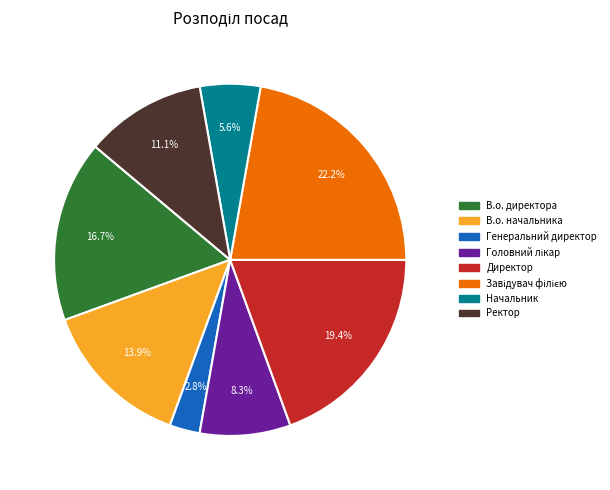

True or false: Начальник accounts for 6% of the total.

True